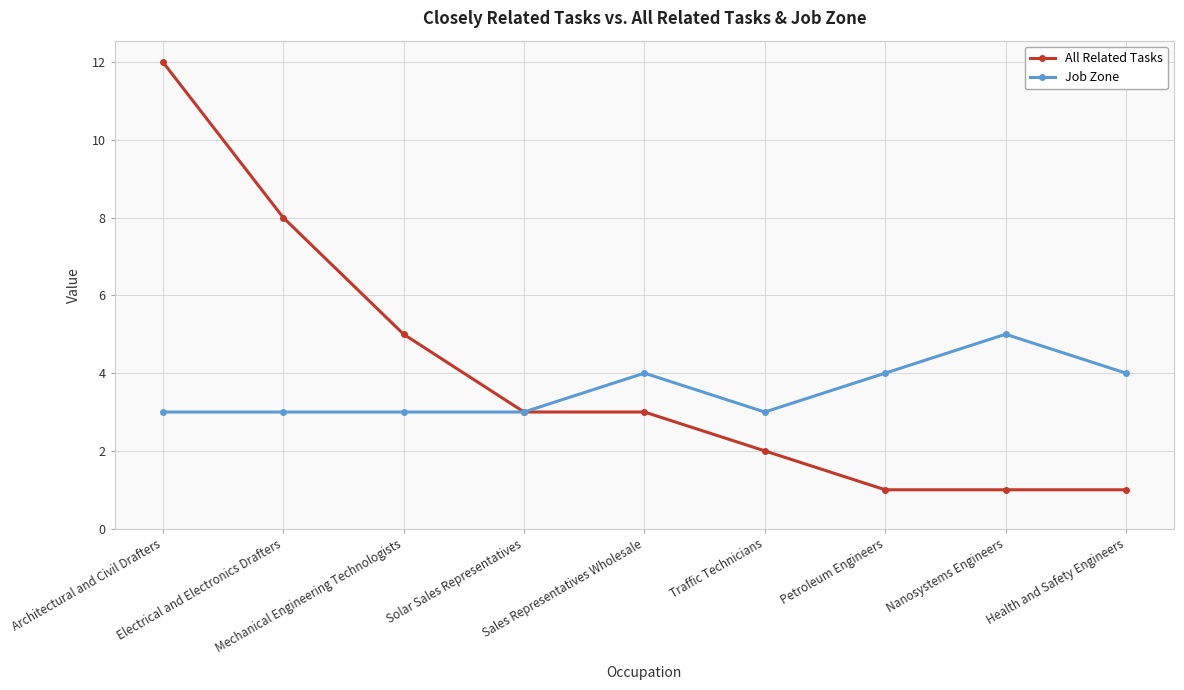

The All Related Tasks series shows 8 at Electrical and Electronics Drafters. True or false?

True